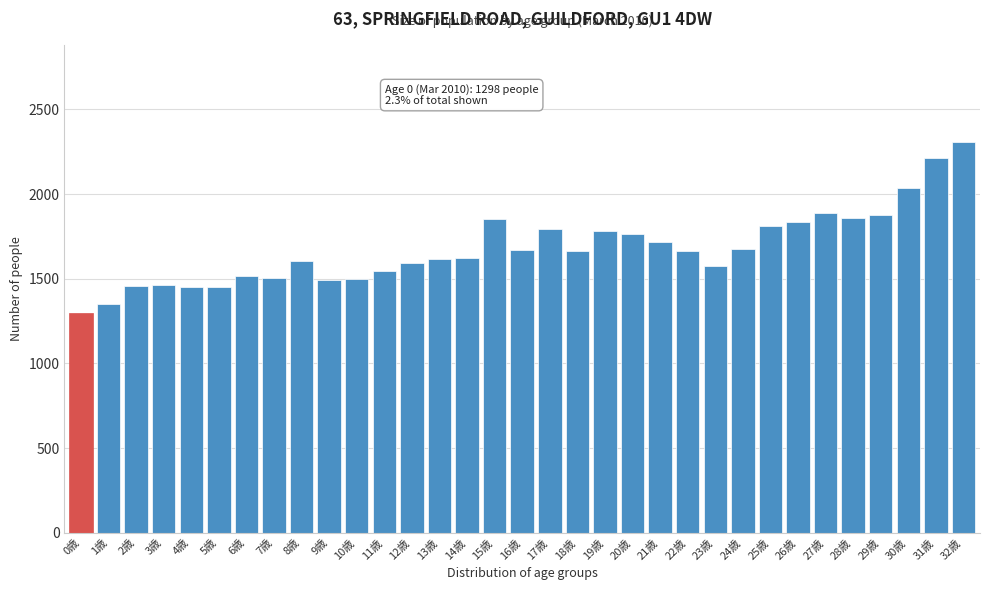

What is the greatest value displayed?

2305